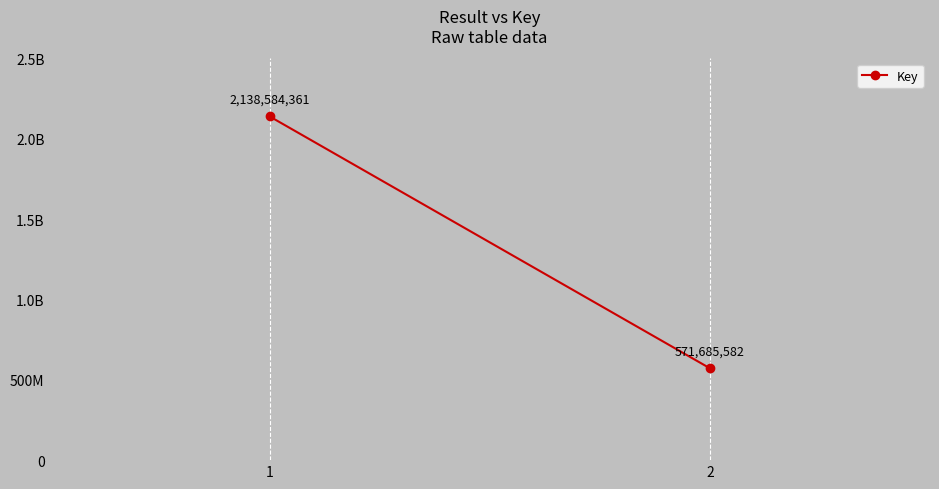

Rank the categories by value from lowest to highest.

2, 1